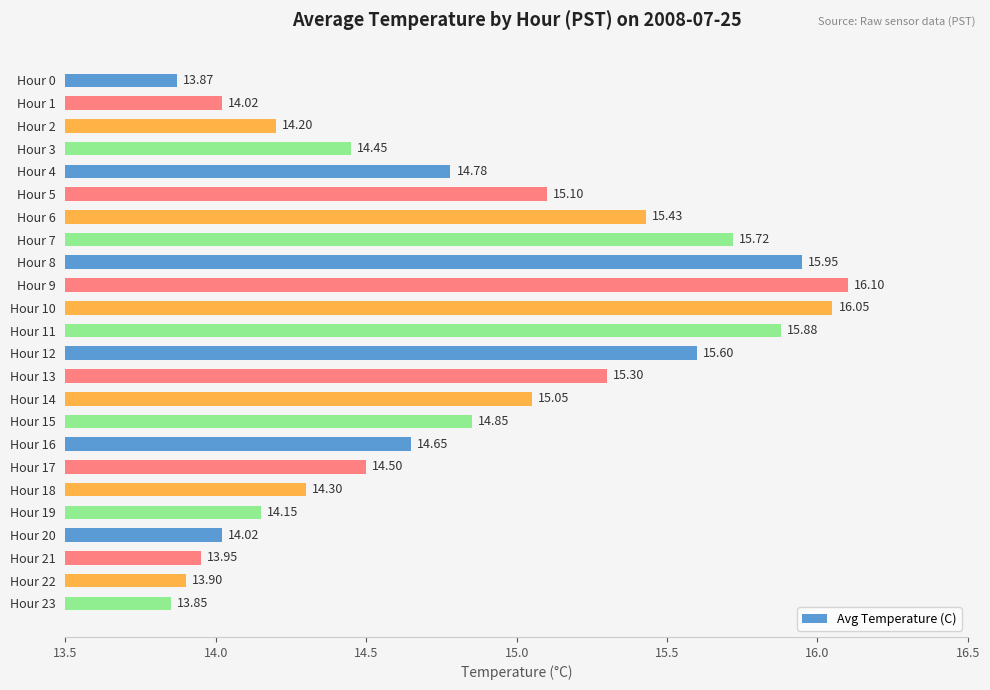

What is the sum of all values?

355.7